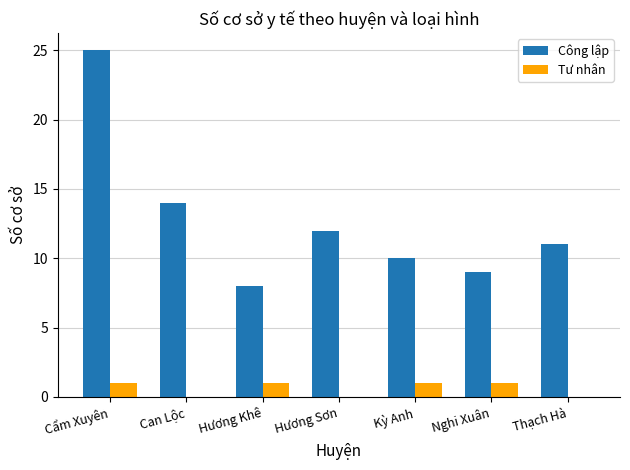

Count the number of categories in the chart.

7